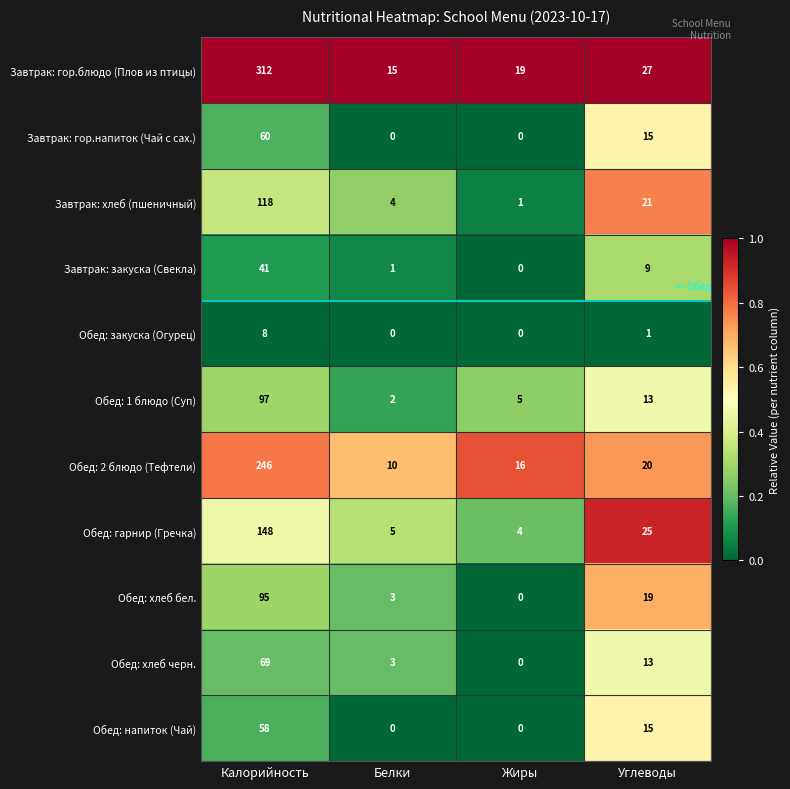

Which series has the widest spread of values?

Завтрак: гор.блюдо (Плов из птицы)